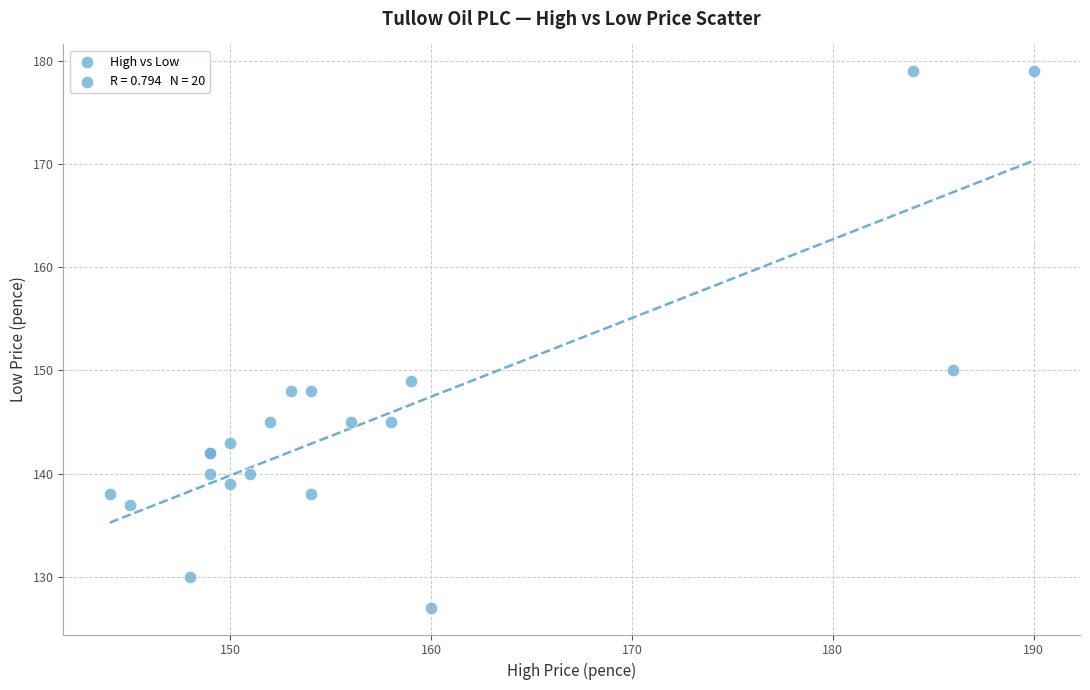

What Y value in the scatter plot is closest to 153?

150